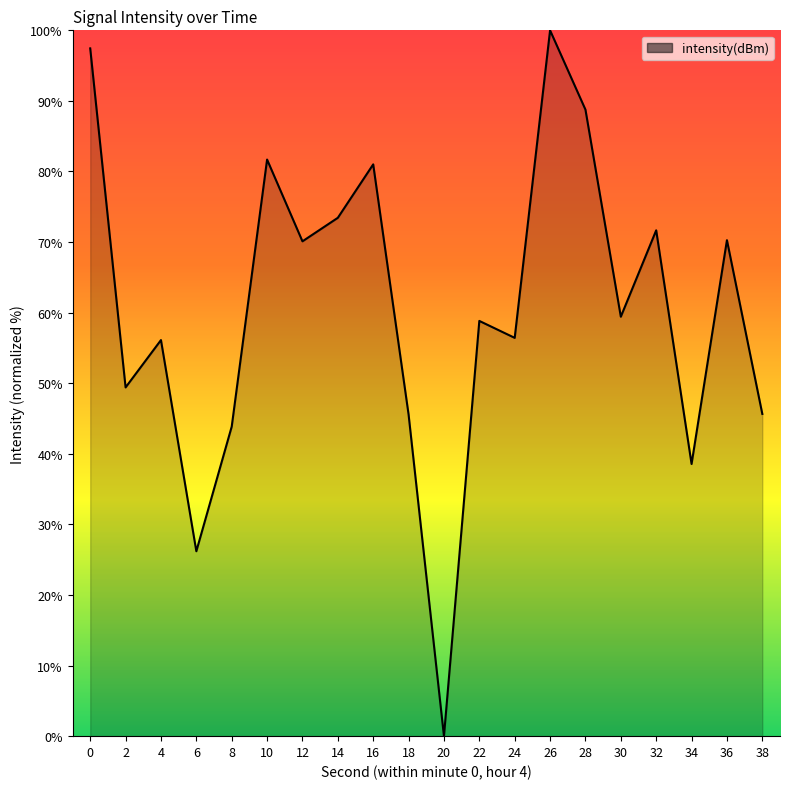

What is the change in value from 10 to 30?

-22.3